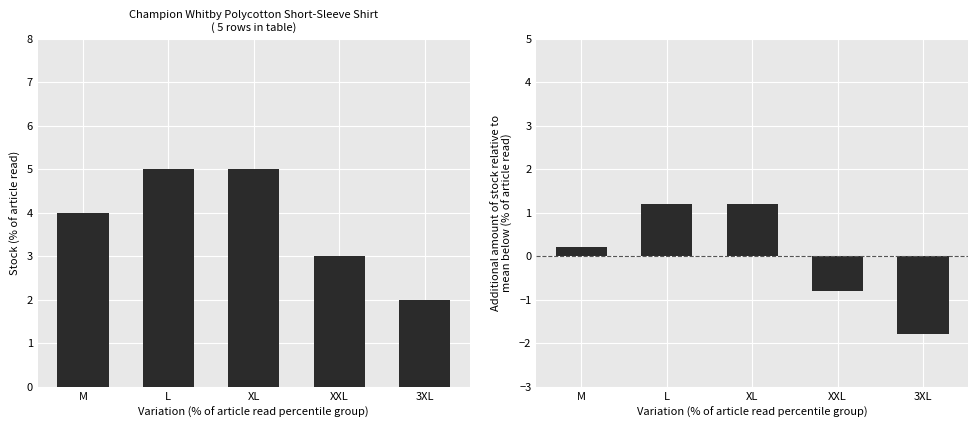

How many Stock values are between 3 and 5?

4